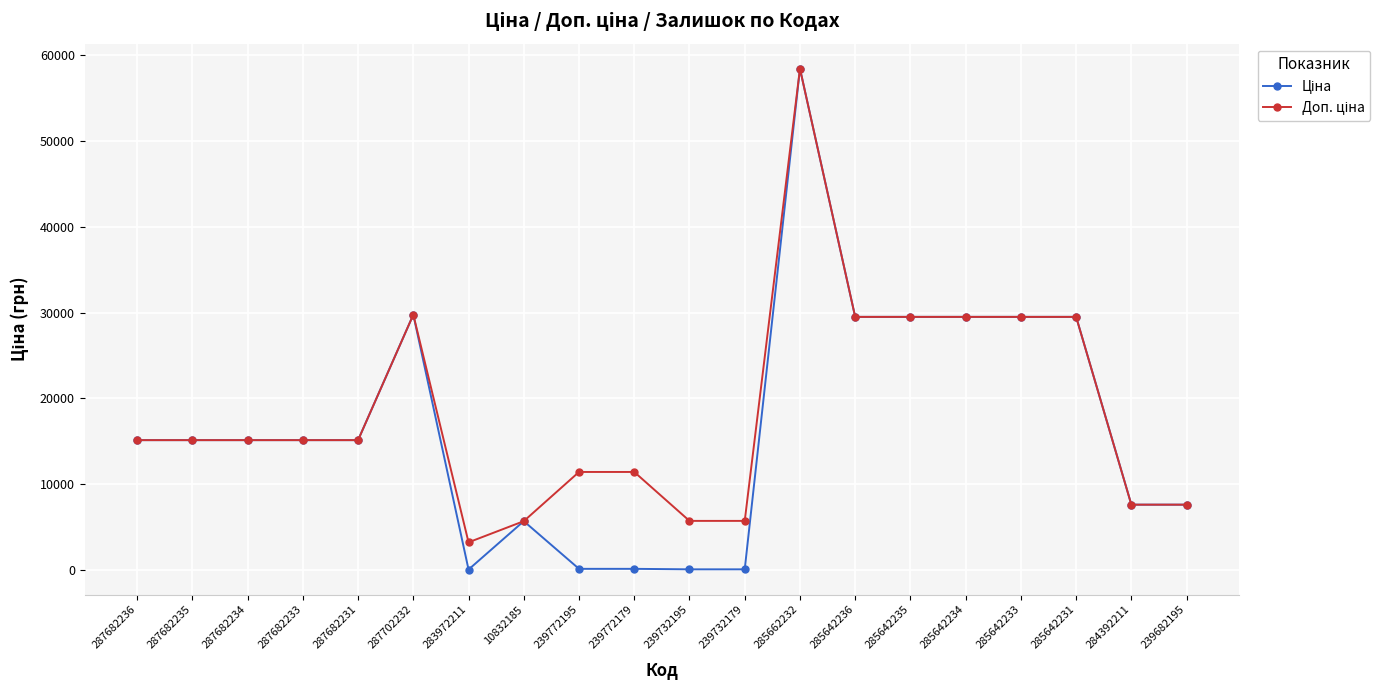

At which category is the sum across all series the highest?

285662232